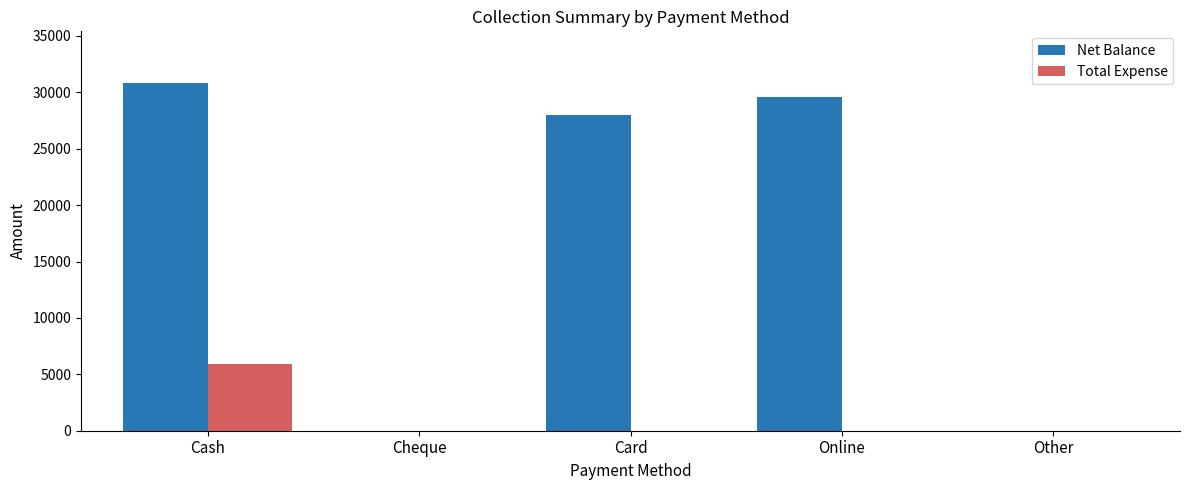

At which category is the sum across all series the highest?

Cash